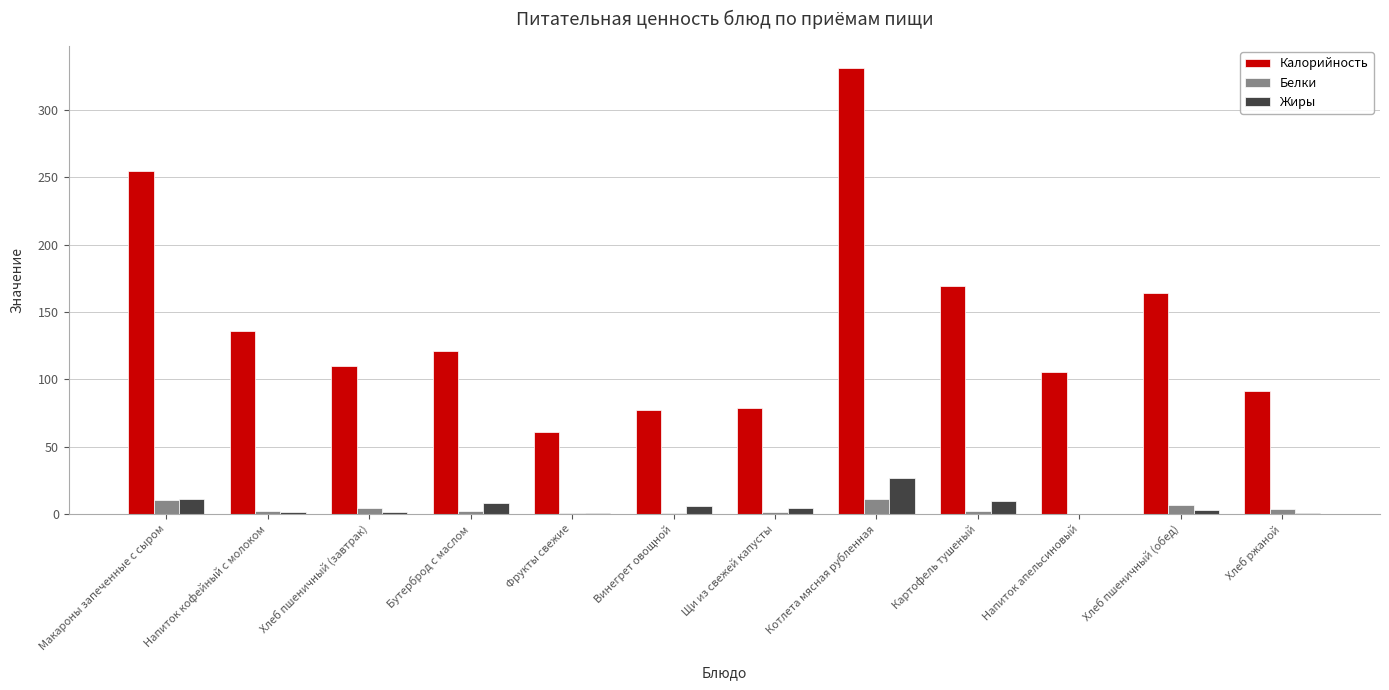

Between Хлеб пшеничный (завтрак) and Котлета мясная рубленная, which series saw the biggest shift?

Калорийность